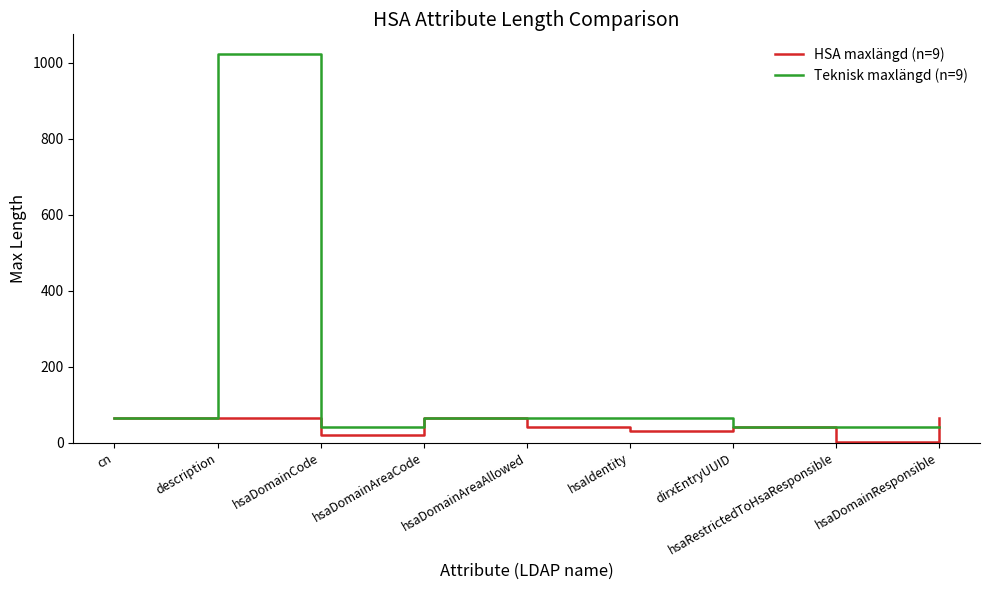

Between hsaDomainAreaCode and hsaRestrictedToHsaResponsible, which series saw the biggest shift?

HSA maxlängd (n=9)